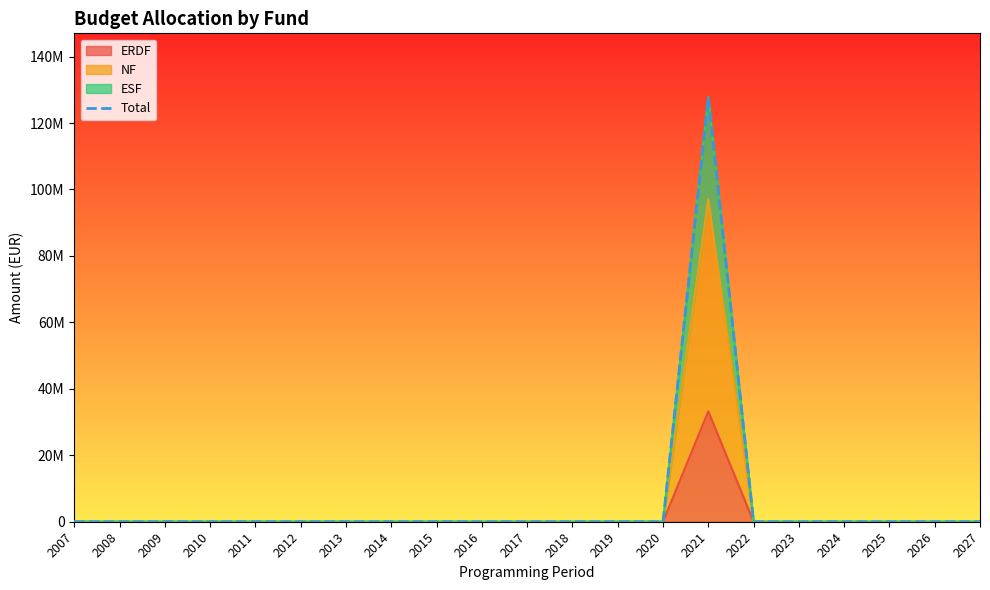

How many lines are shown in the chart?

1